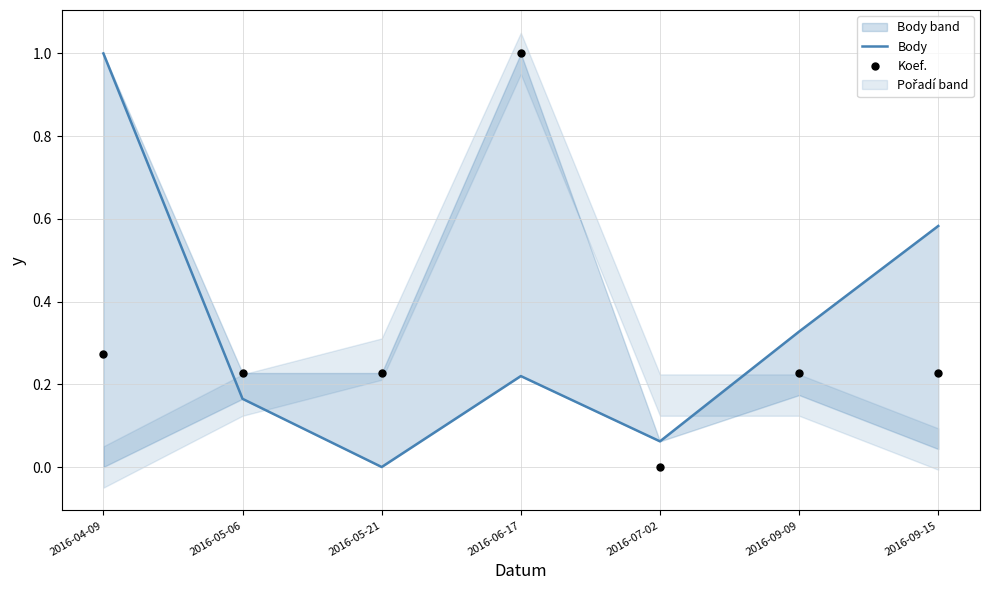

At how many categories does at least one series exceed 0?

7